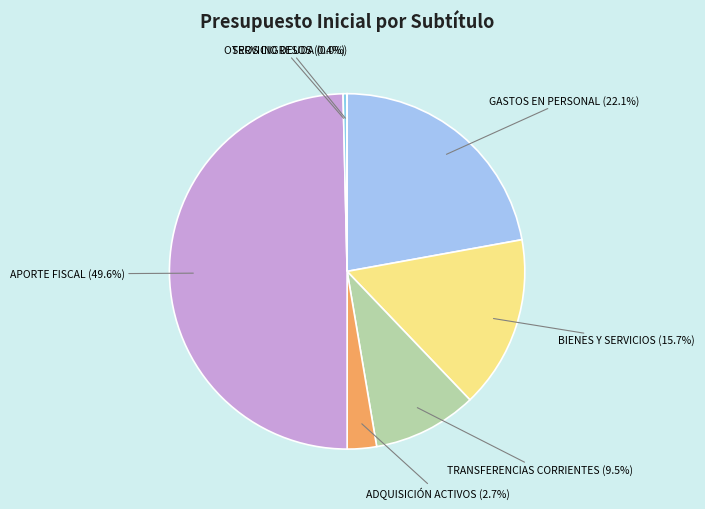

What percentage is the GASTOS EN PERSONAL slice, to the nearest percent?

22%